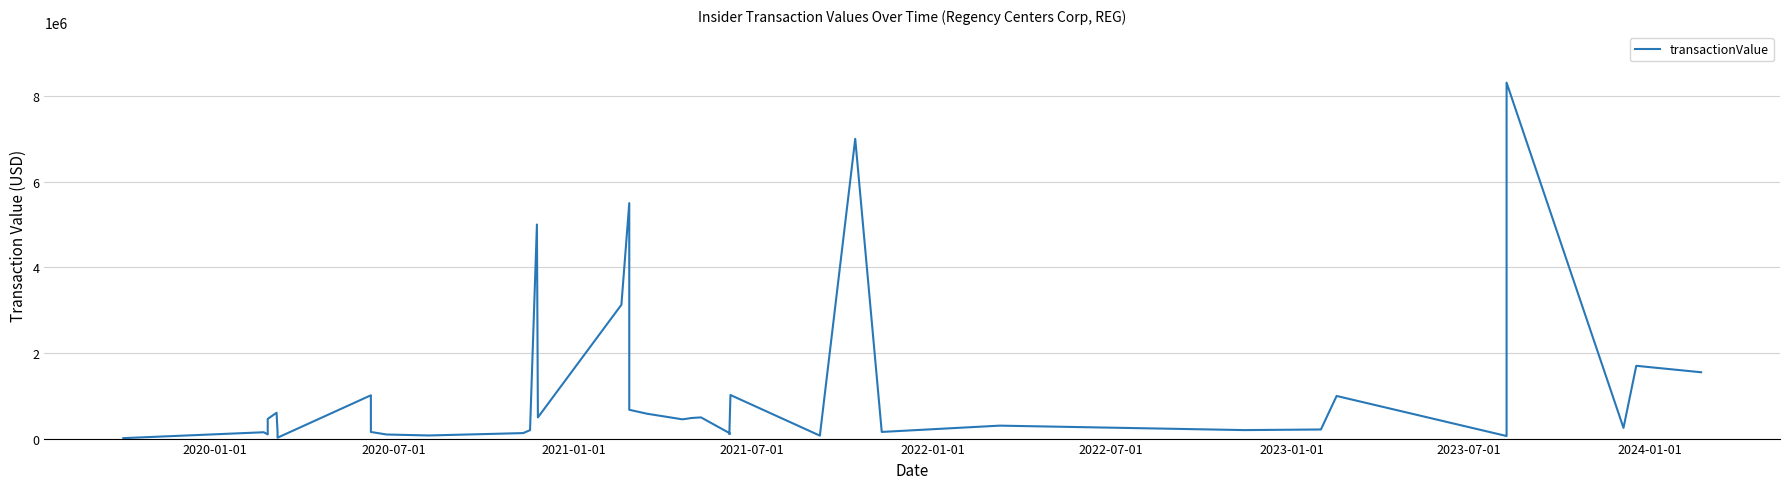

What is the difference between the maximum and minimum values?

8303383